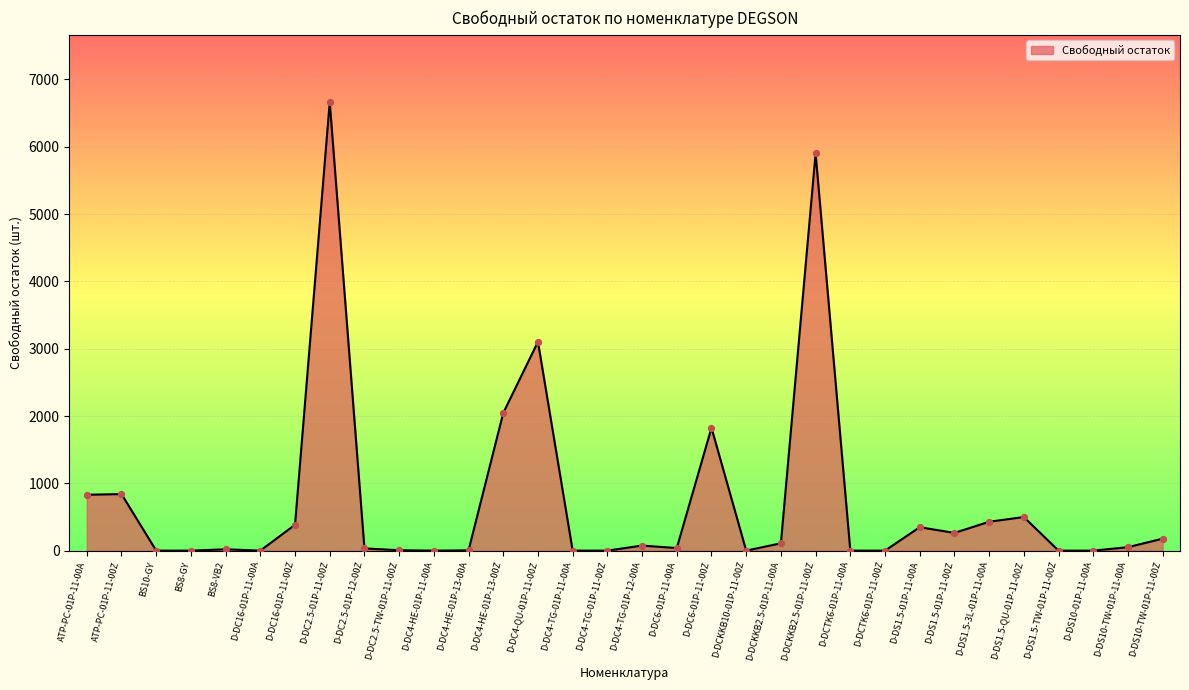

What is the change in value from ATP-PC-01P-11-00Z to D-DC2.5-01P-11-00Z?

+5824